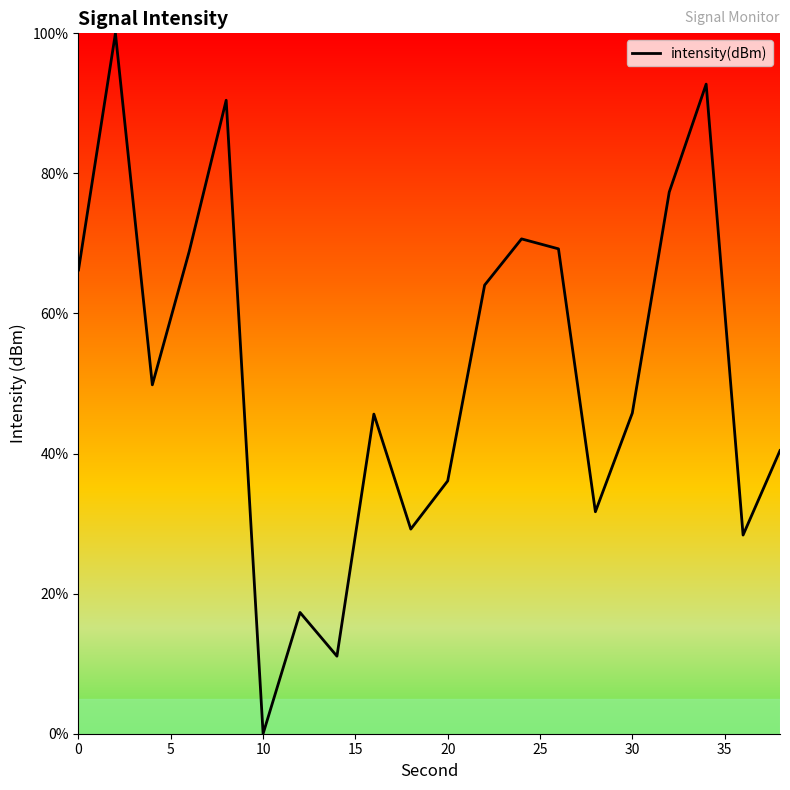

What is the maximum value shown in the chart?

100.0